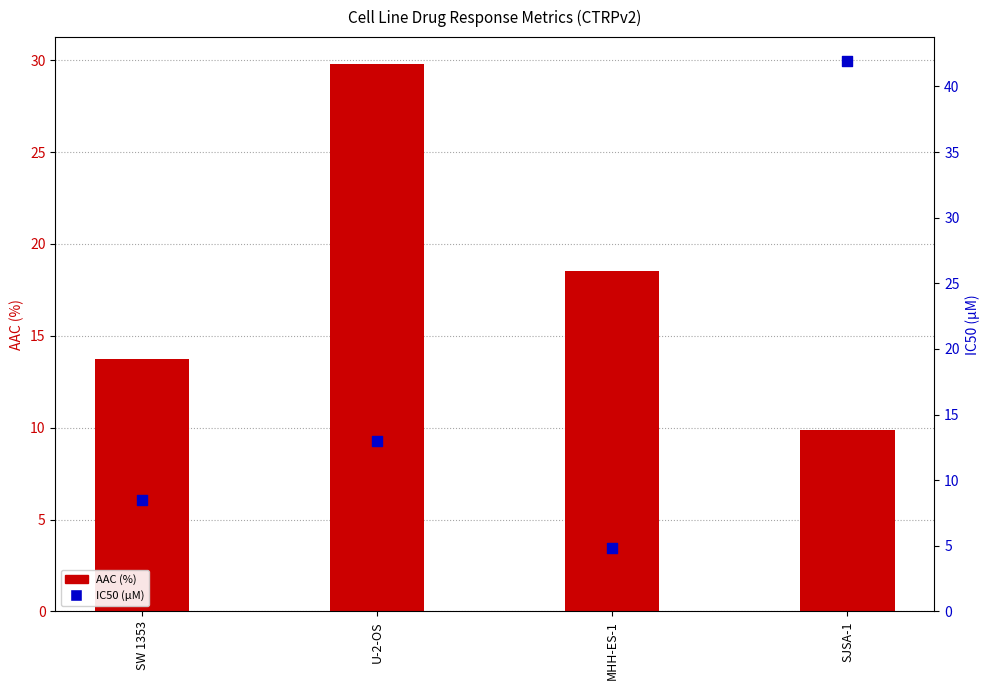

Which series contains the lowest Y value?

IC50 (µM)